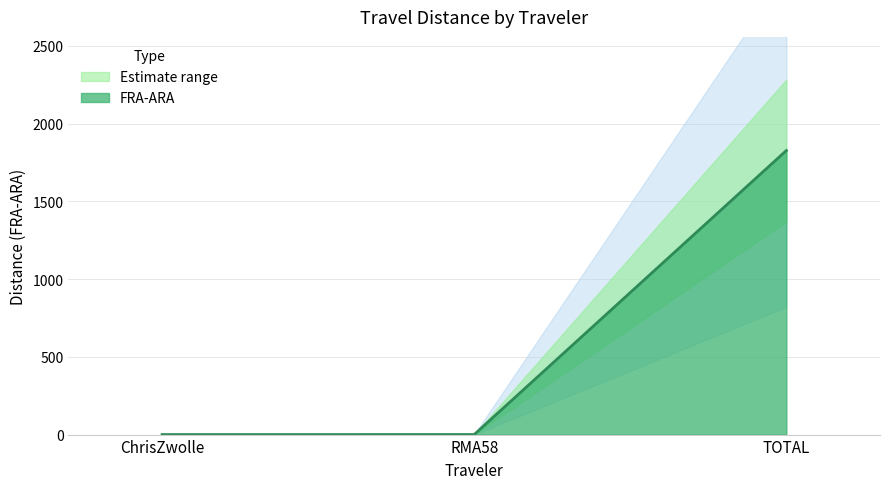

List the labels in order of value, smallest first.

ChrisZwolle, RMA58, TOTAL